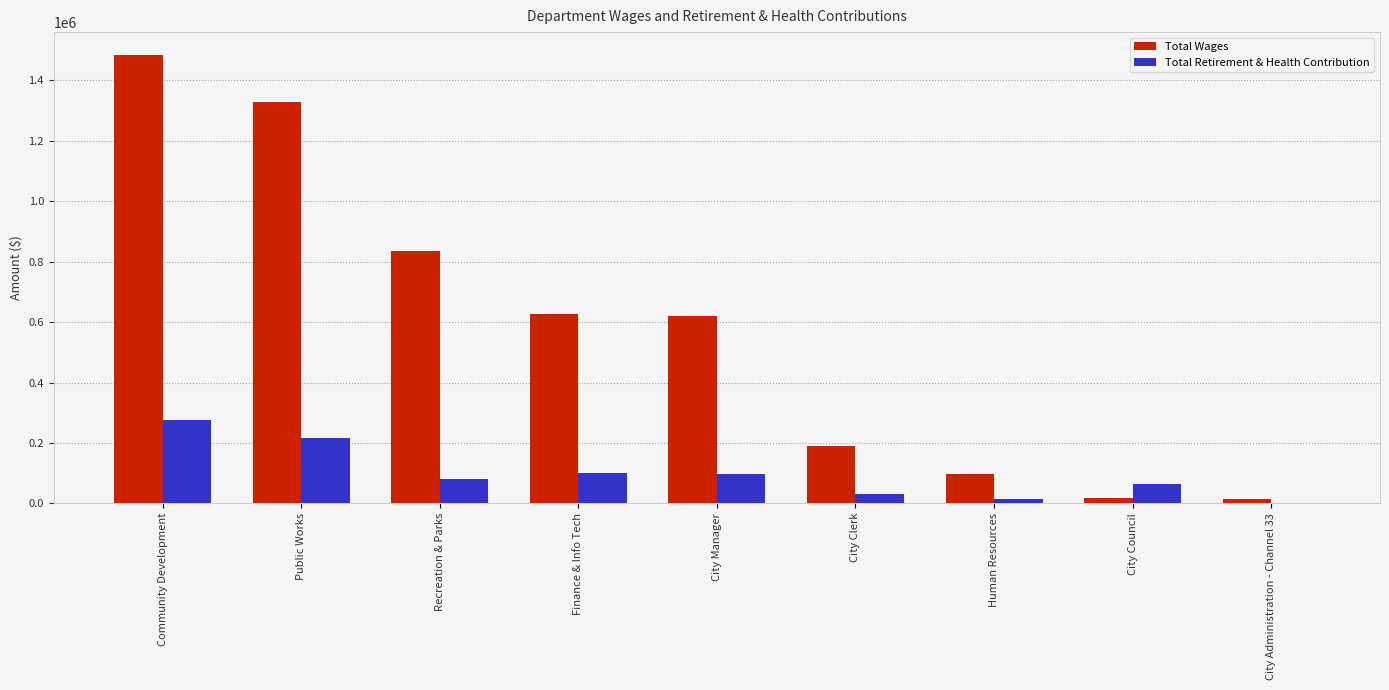

Which series has the largest total across all categories?

Total Wages